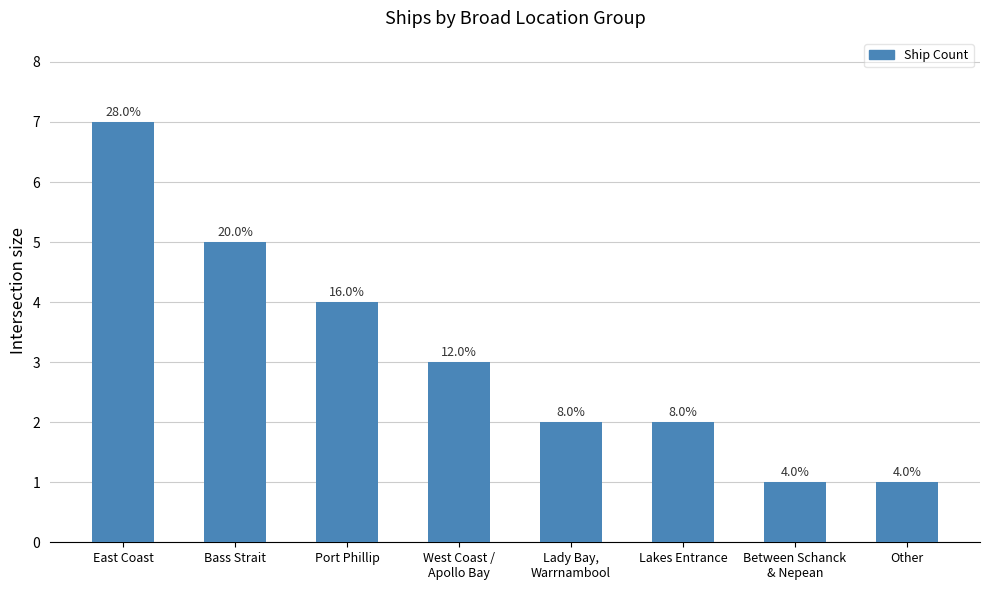

The chart shows a value of 7 at East Coast. True or false?

True